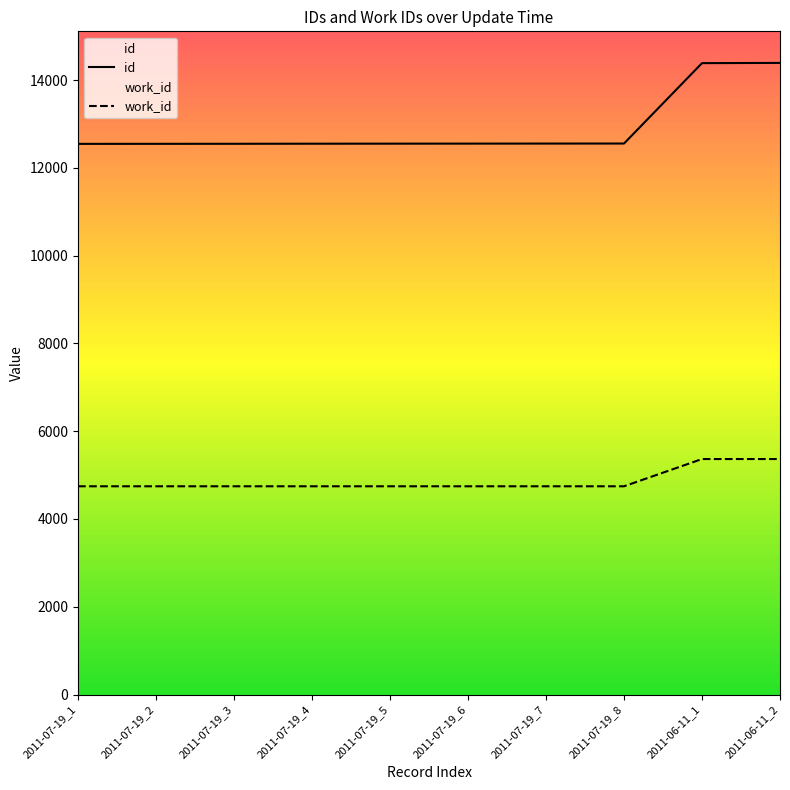

What are all the series names shown in the legend?

id, work_id